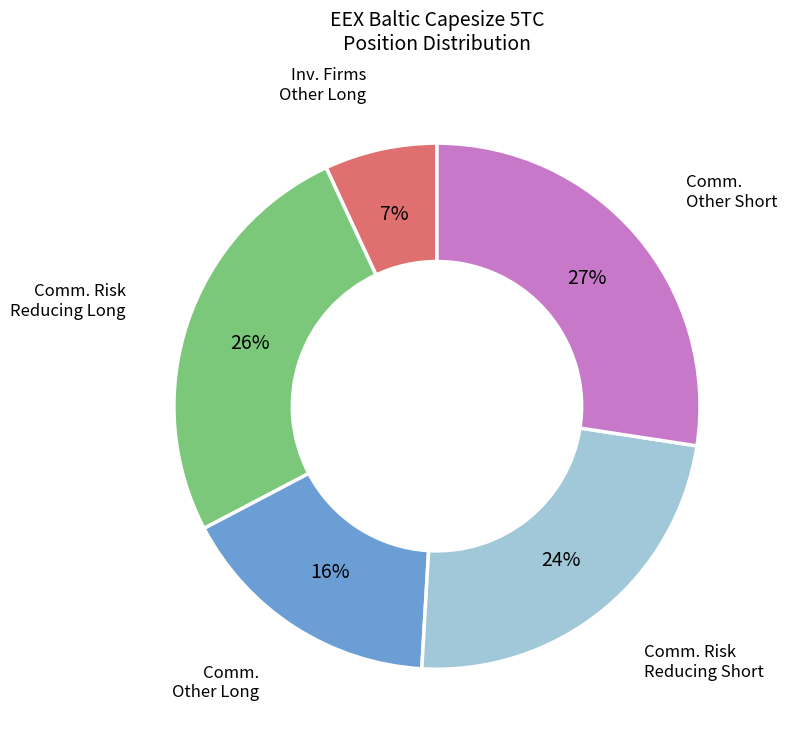

Which category has the biggest portion of the pie?

Comm. Other Short